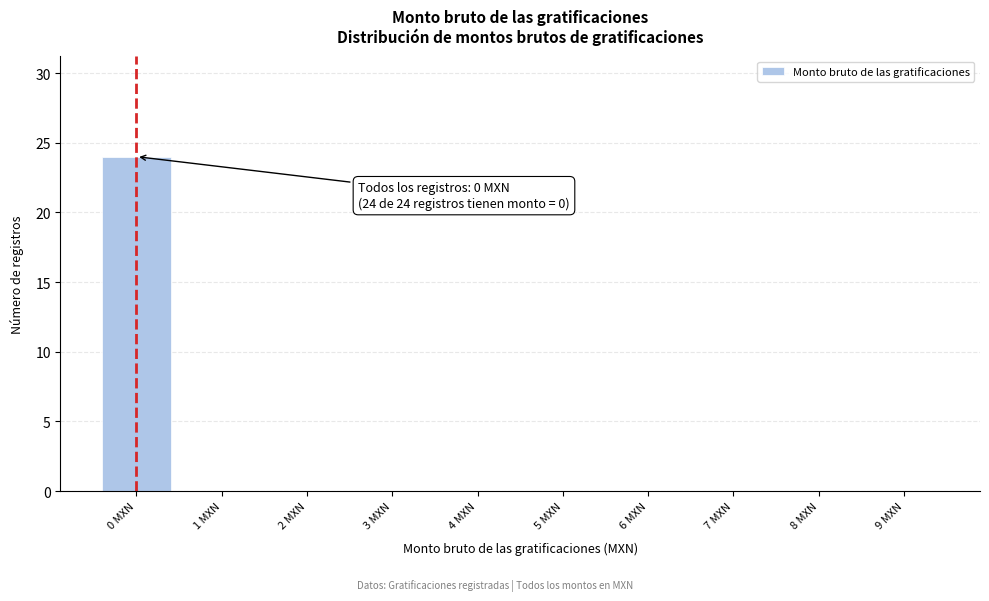

Reading right to left, extract all data points from this chart.

9 MXN=0	8 MXN=0	7 MXN=0	6 MXN=0	5 MXN=0	4 MXN=0	3 MXN=0	2 MXN=0	1 MXN=0	0 MXN=24